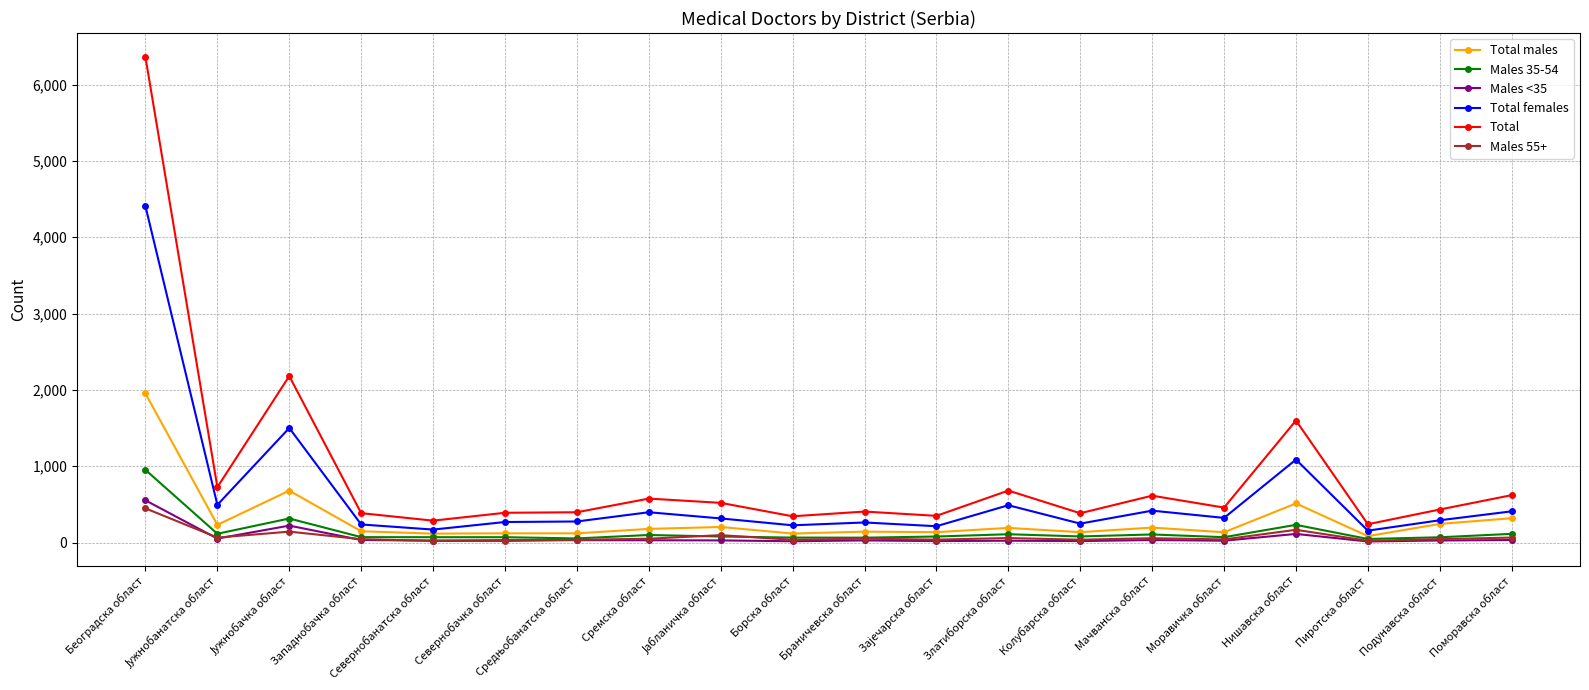

What position from the left is Златиборска област?

13